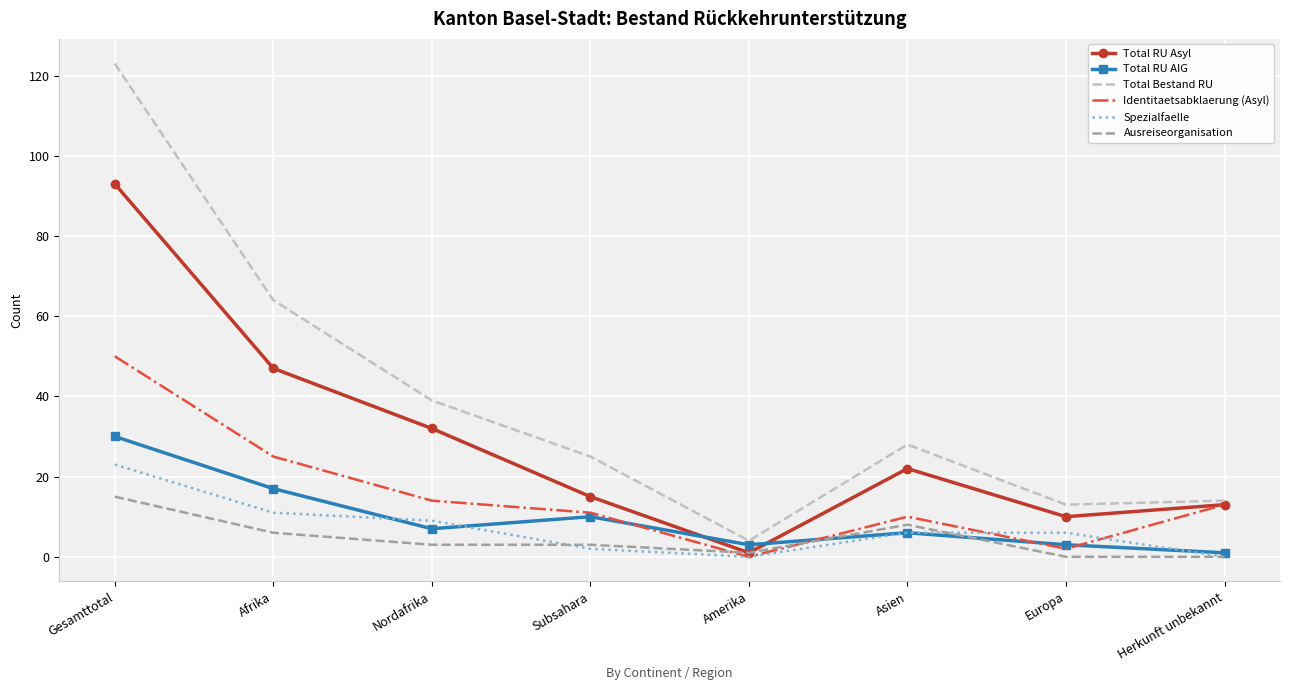

What is the spread (max minus min) of values at Nordafrika?

36